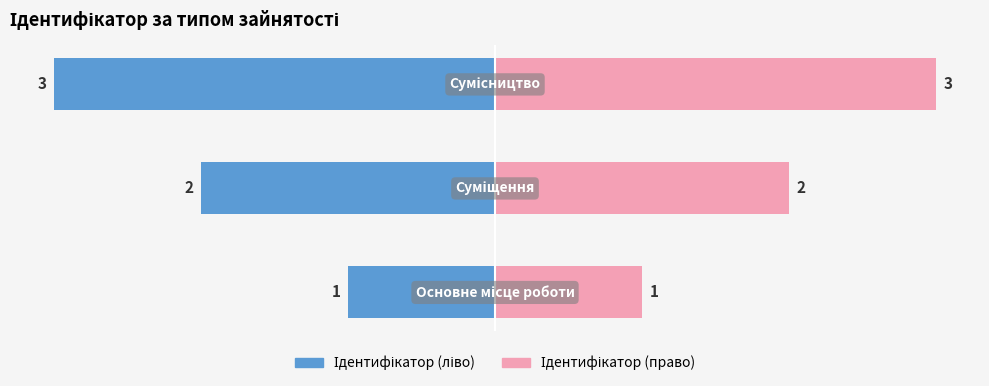

At which label is the value closest to 2?

Суміщення